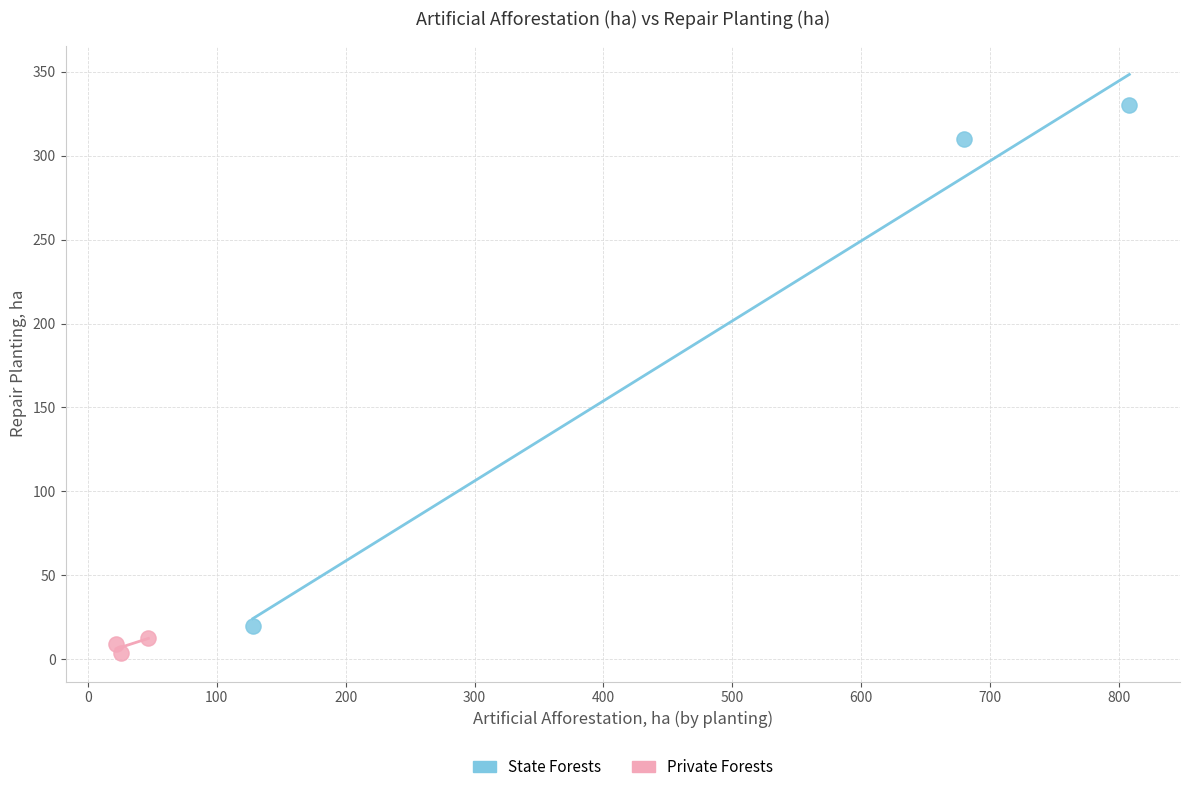

Which series has the largest Y range (max minus min)?

State Forests